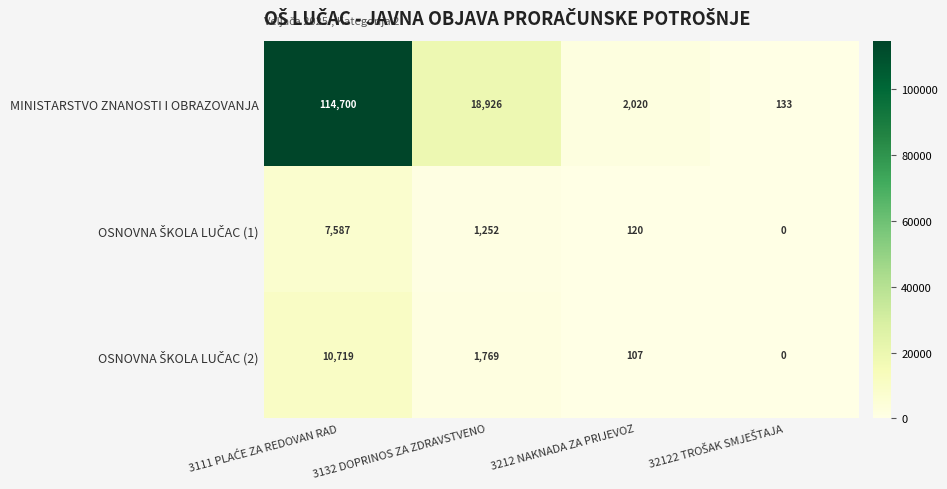

How many categories are shown in the chart?

4